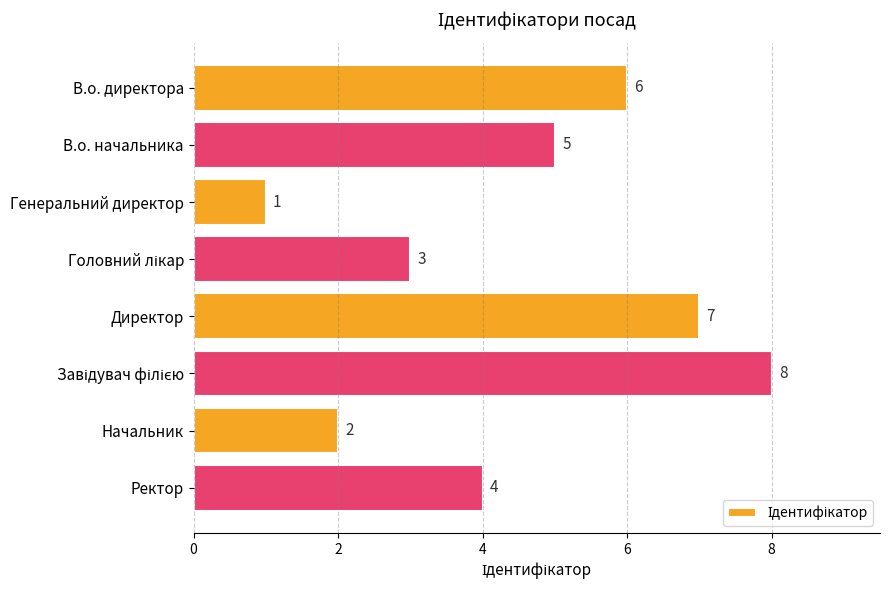

How many categories are shown in the chart?

8